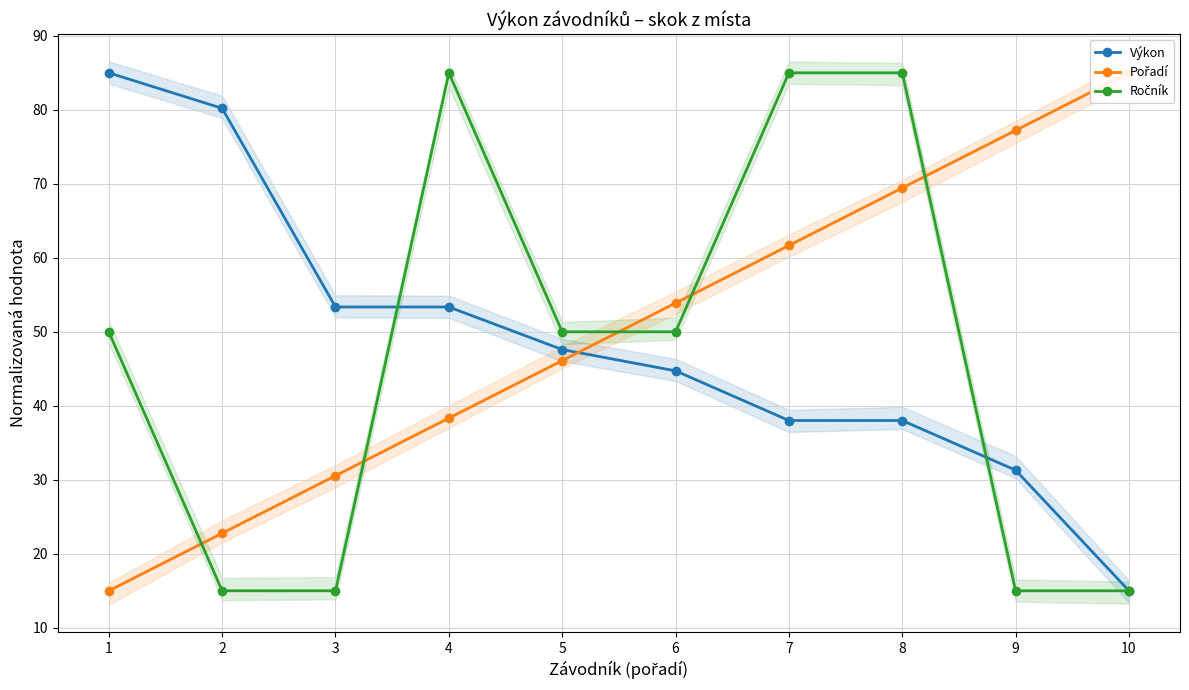

The Pořadí series shows 85.0 at 10. True or false?

True